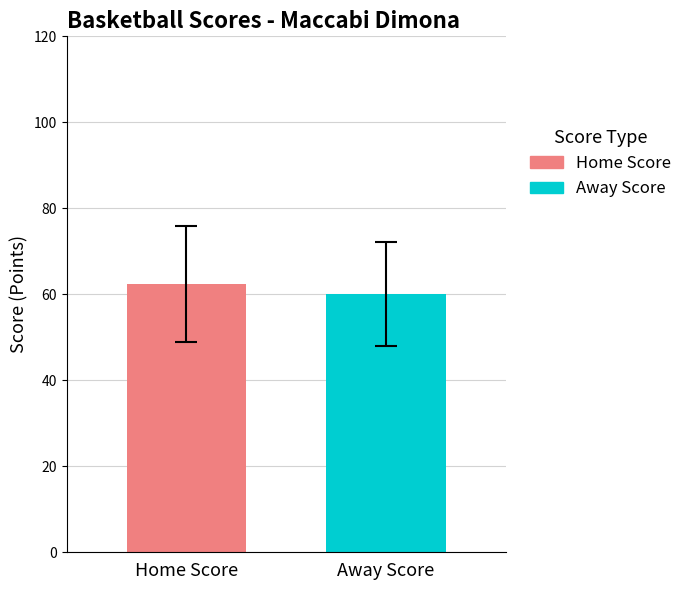

What is the greatest value displayed?

62.5